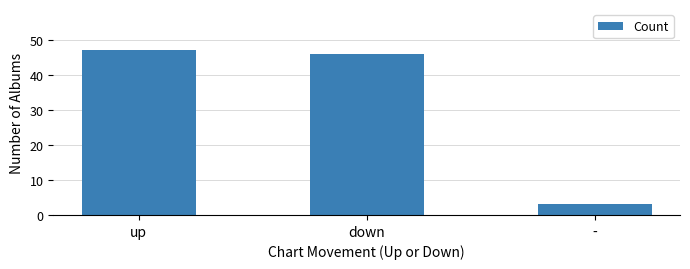

Between - and down, which is larger?

down